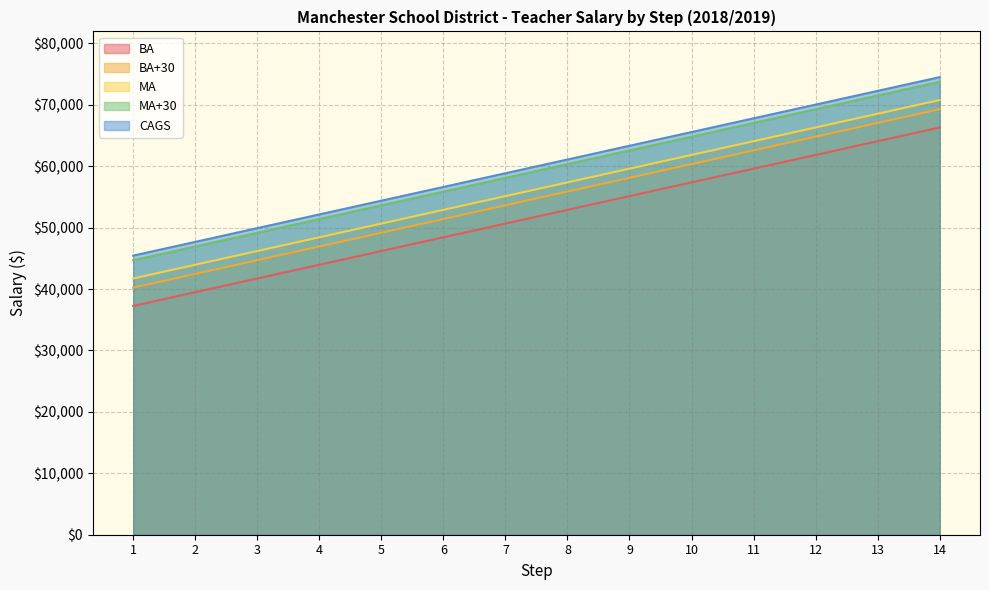

What is the difference between the BA+30 values at 10 and 2?

17880